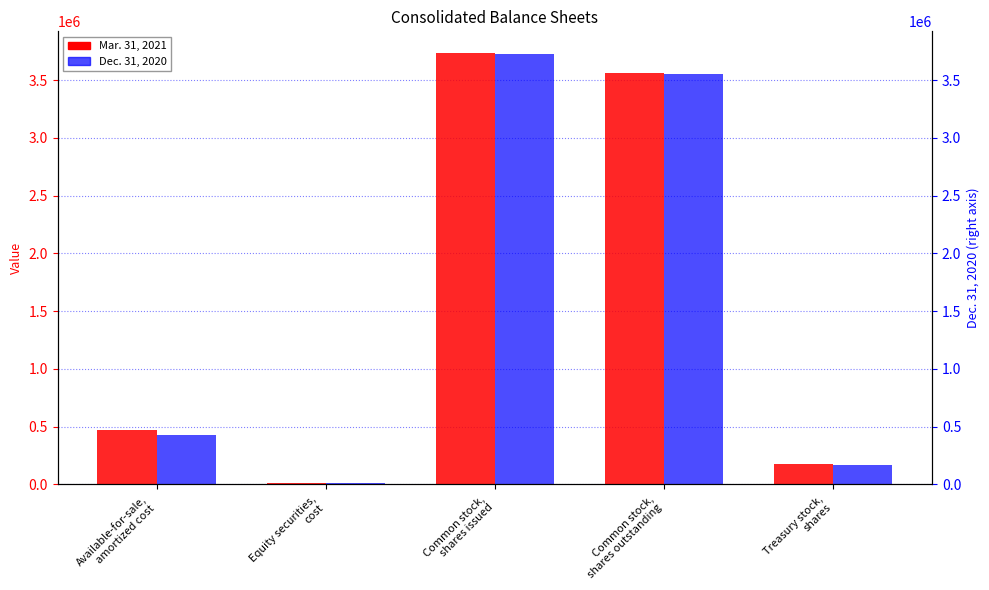

Does the chart contain any negative values?

No